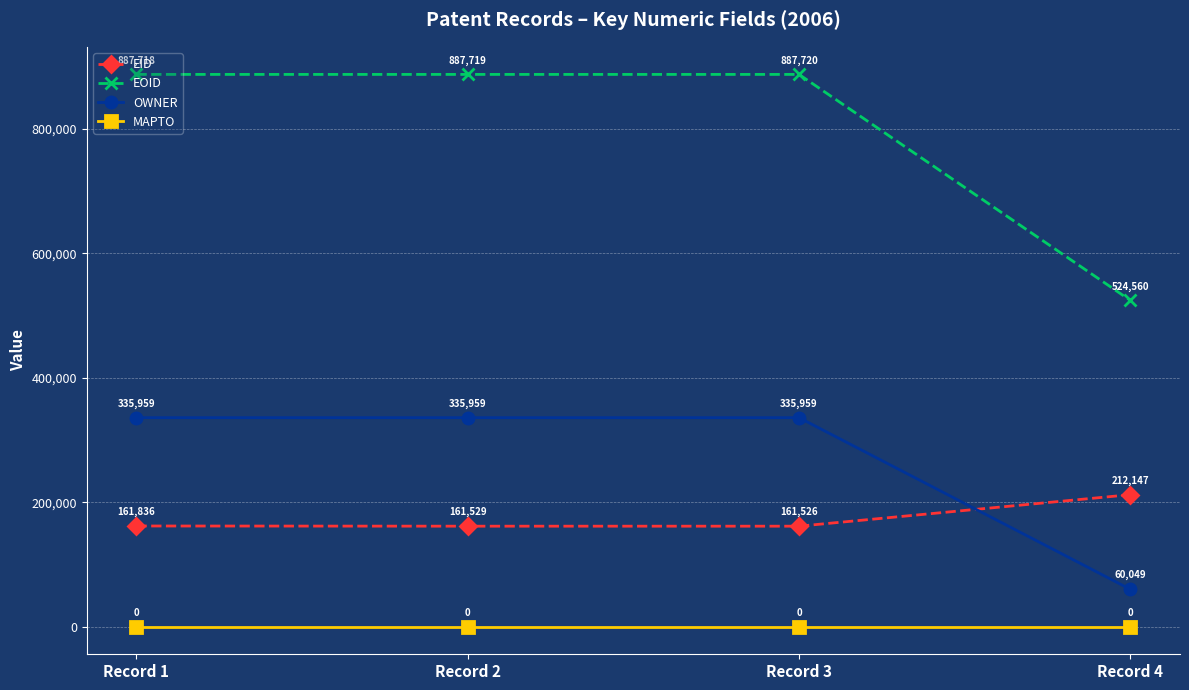

What is the minimum value for OWNER?

60049